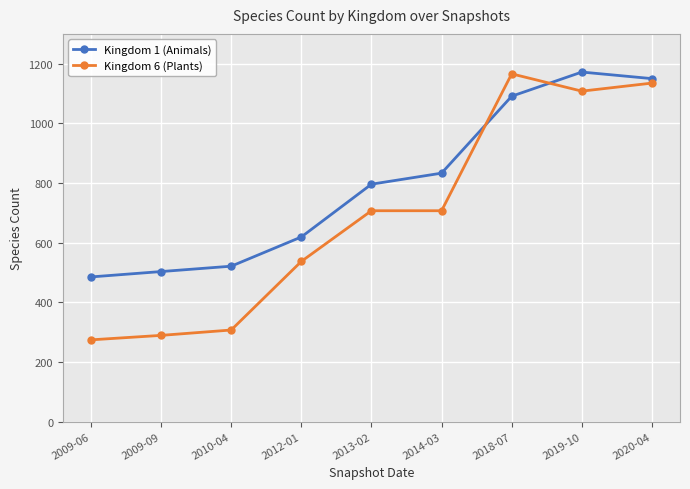

Is the value of Kingdom 6 (Plants) at 2012-01 greater than the value of Kingdom 1 (Animals) at 2009-09?

Yes